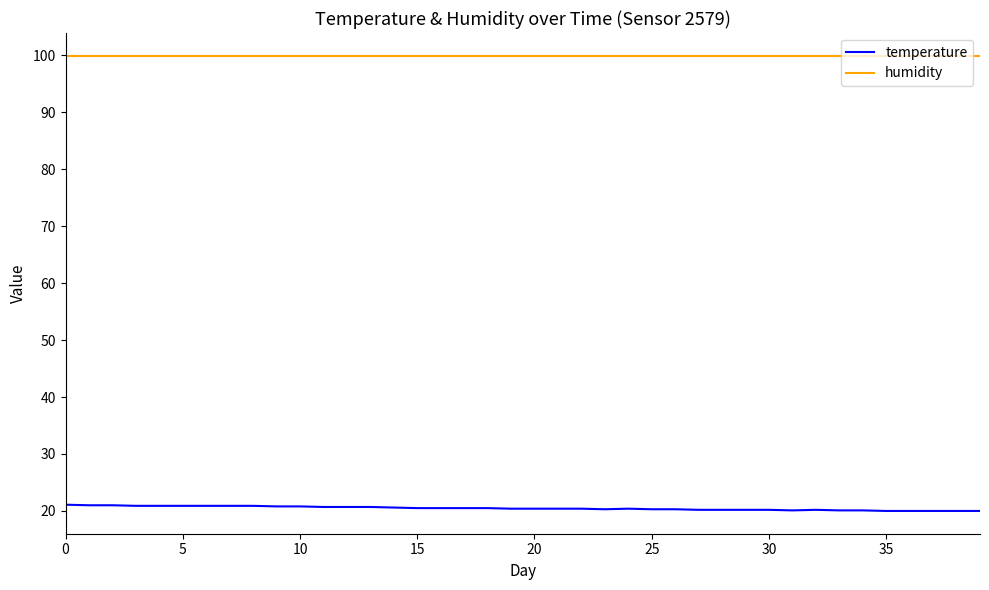

True or false: humidity and temperature cross at least once.

False